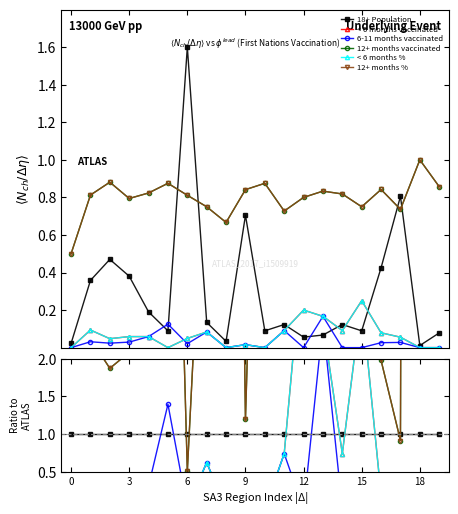

Is the value of 6-11 months vaccinated at 10 greater than the value of 12+ months vaccinated at 15?

No